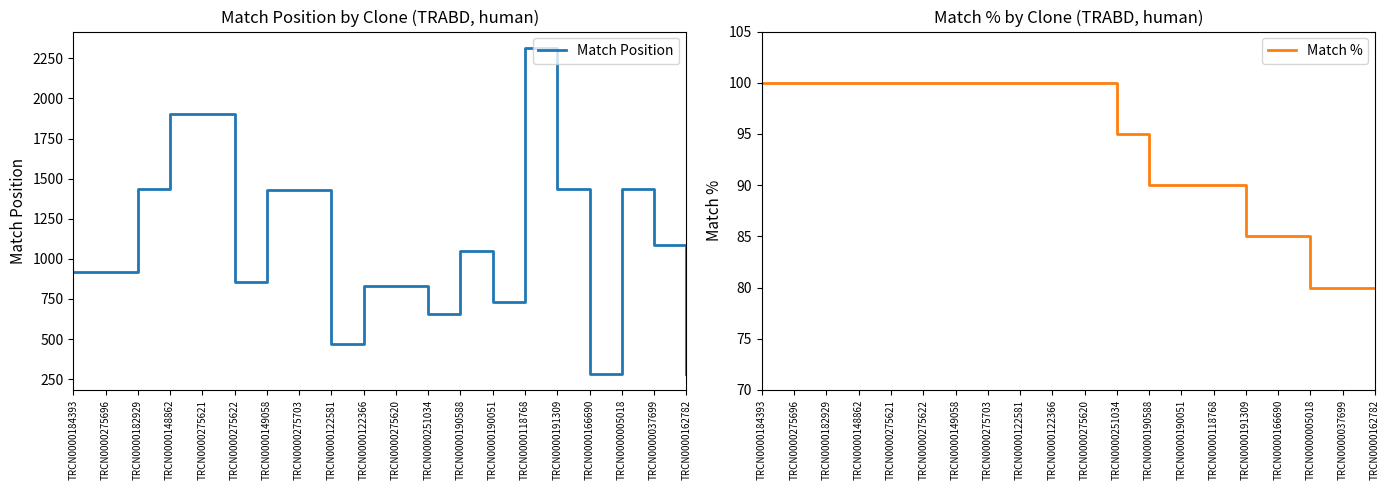

True or false: Match % and Match Position cross at least once.

False